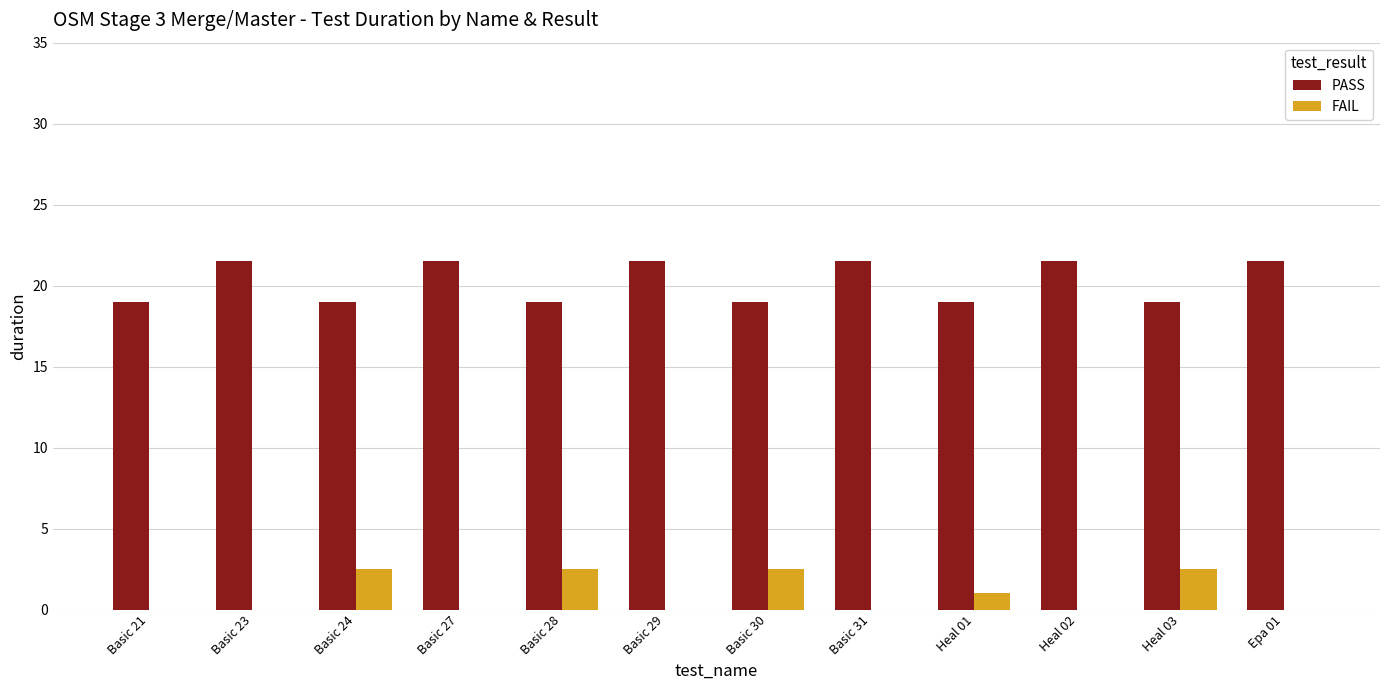

At which label does PASS first exceed 21?

Basic 23